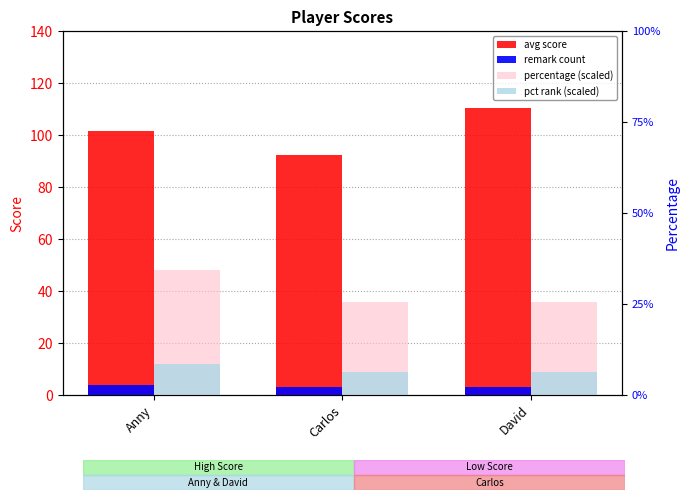

How many data points in avg score are less than 101?

1